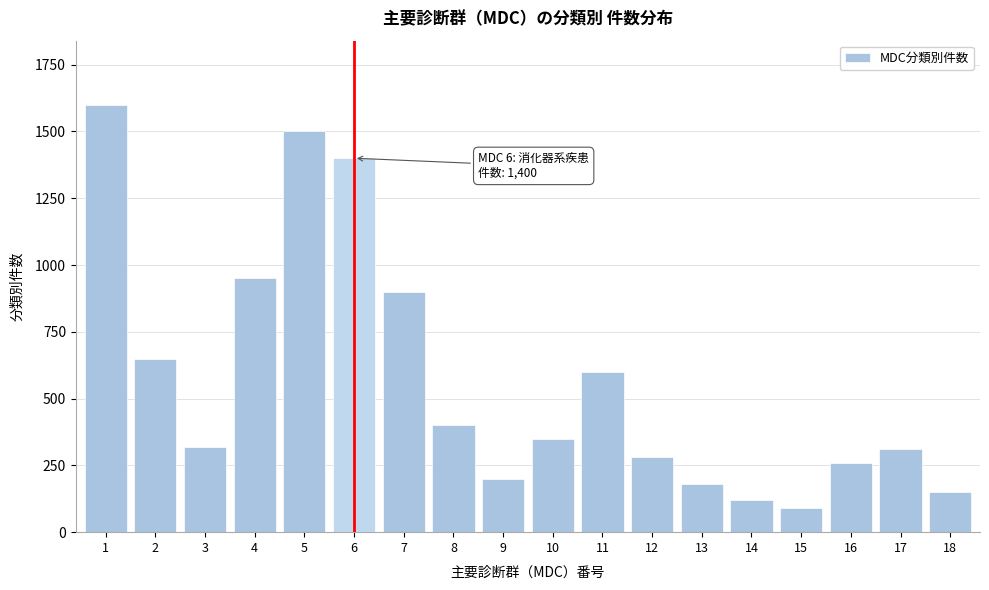

Reading left to right, transcribe all the data shown in this chart.

1=1600	2=650	3=320	4=950	5=1500	6=1400	7=900	8=400	9=200	10=350	11=600	12=280	13=180	14=120	15=90	16=260	17=310	18=150